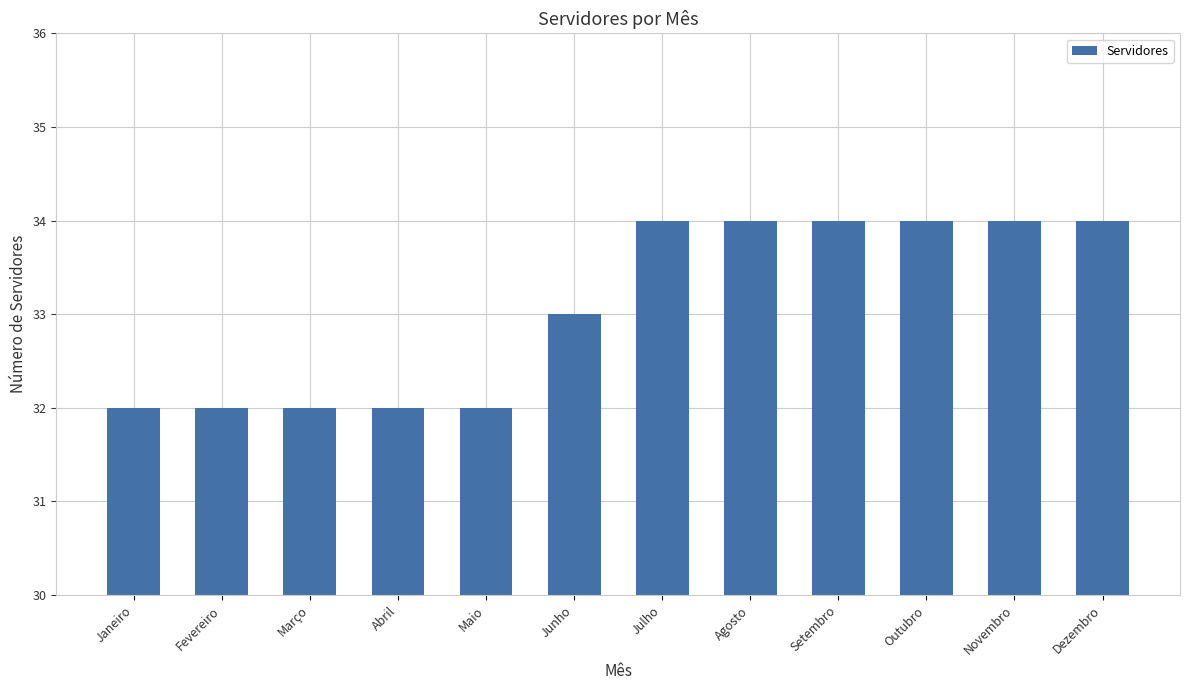

Read the value at Abril.

32